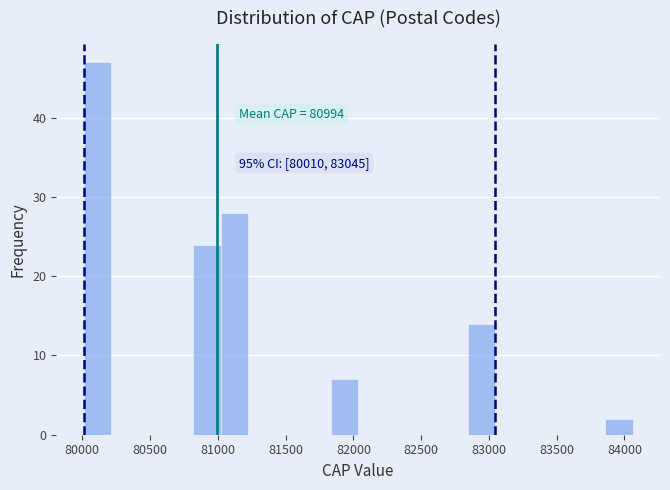

Over which range of the x-axis is the bar tallest?

80000 to 80200